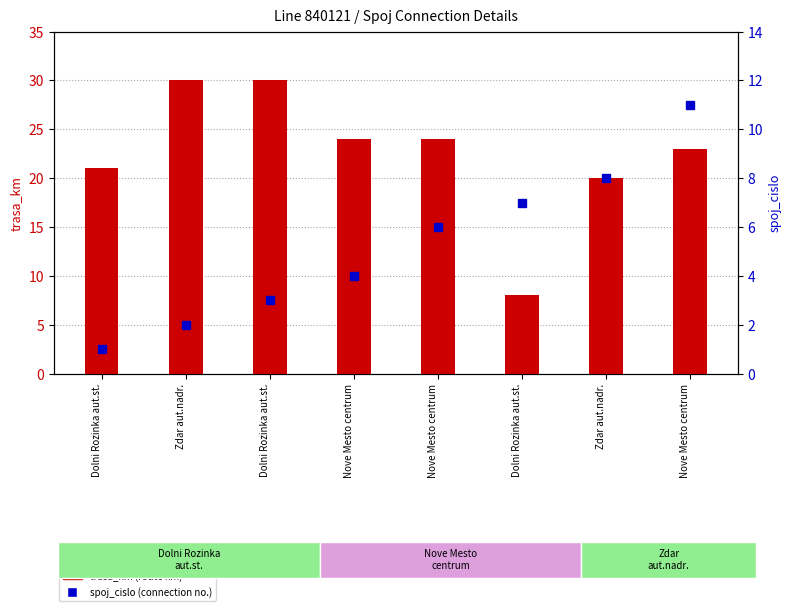

What is the approximate value of spoj_cislo (connection number) at Zdar aut.nadr., to the nearest 10?

10